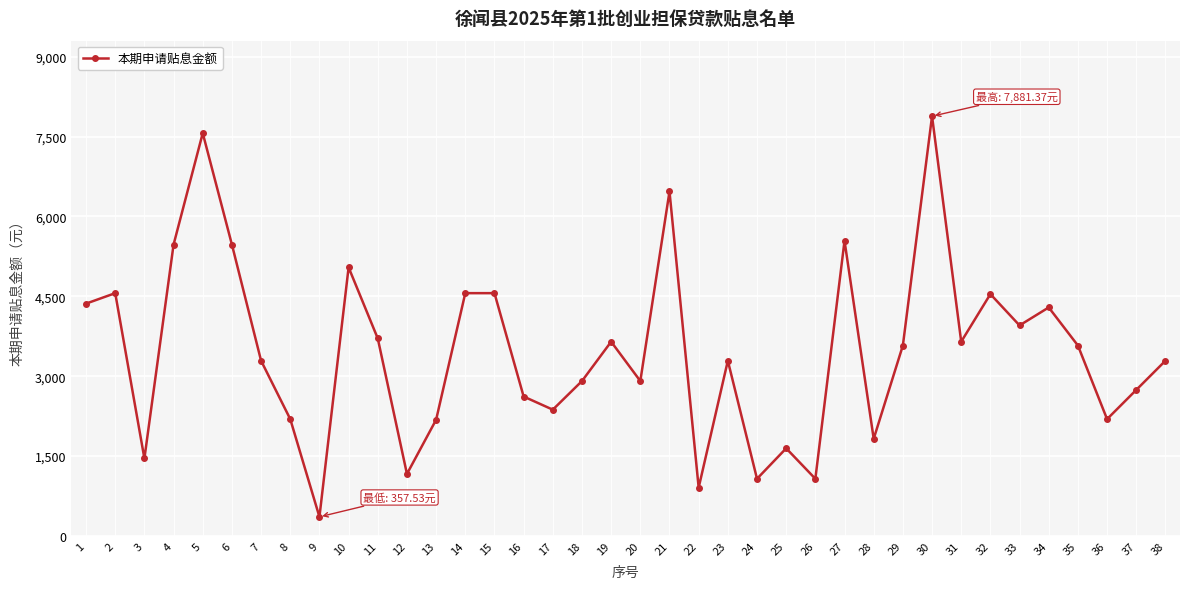

What is the change in value from 12 to 35?

+2412.2